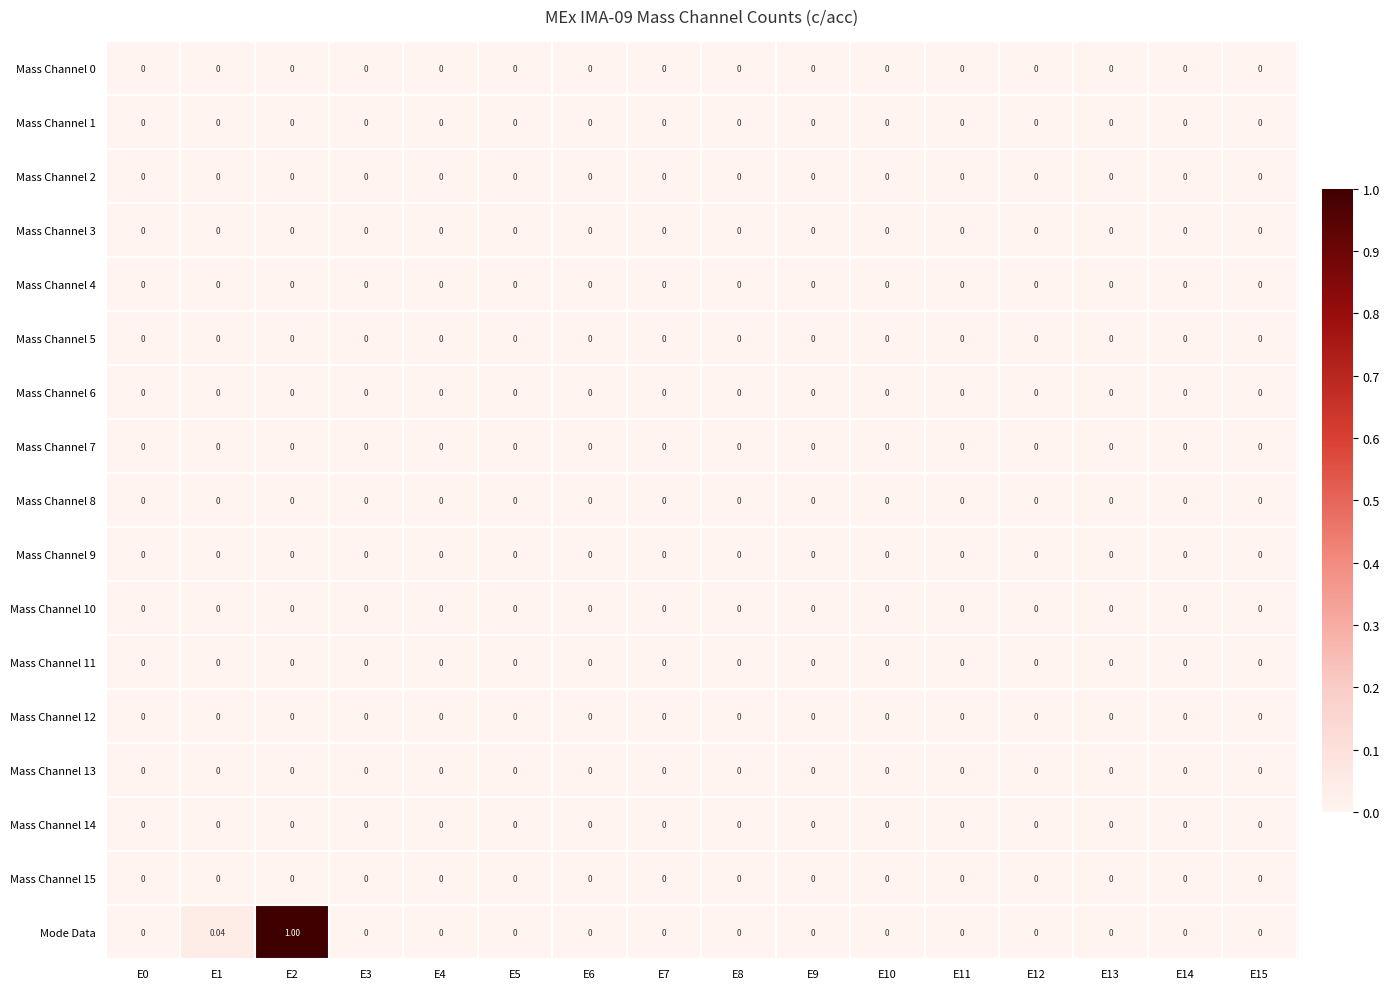

At which category is the sum across all series the highest?

E2